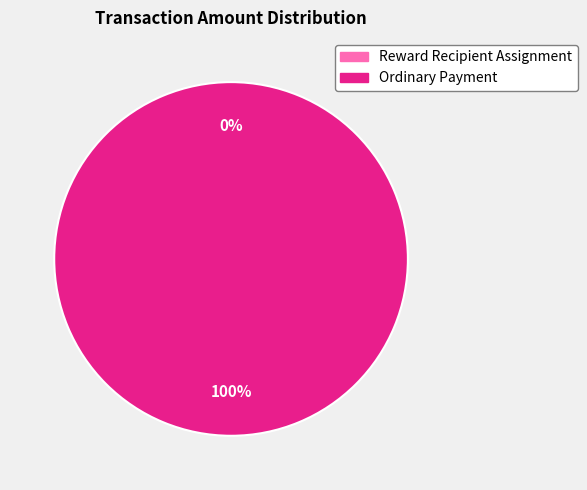

To the nearest percent, what portion does Ordinary Payment represent?

100%